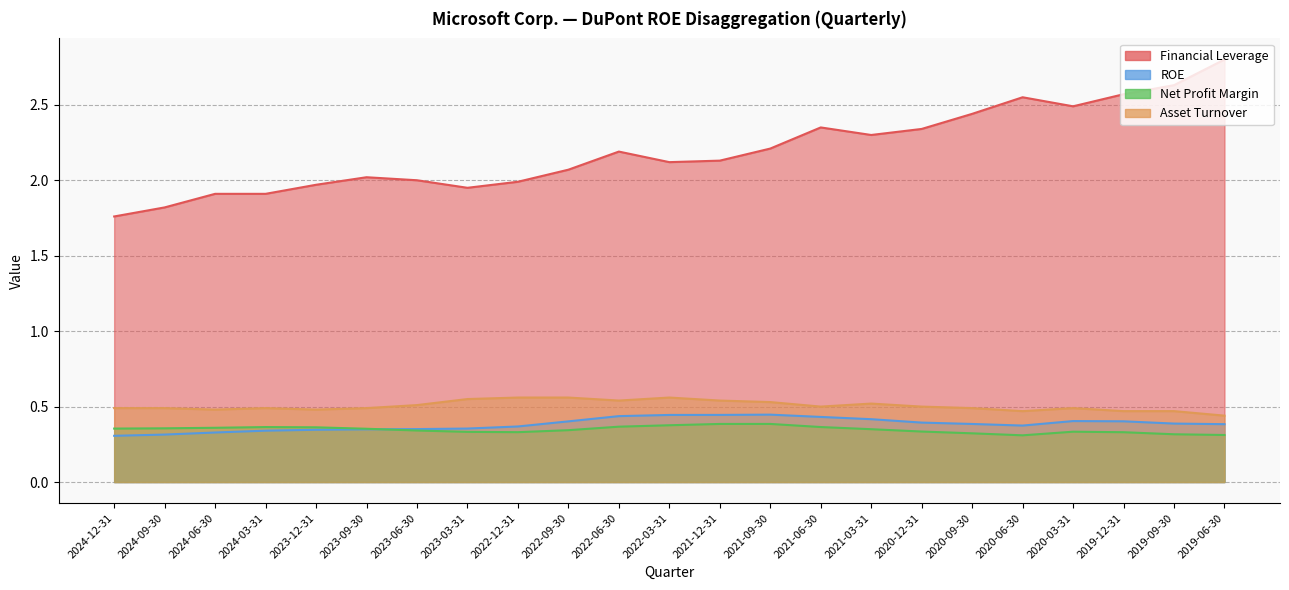

How many lines are shown in the chart?

4